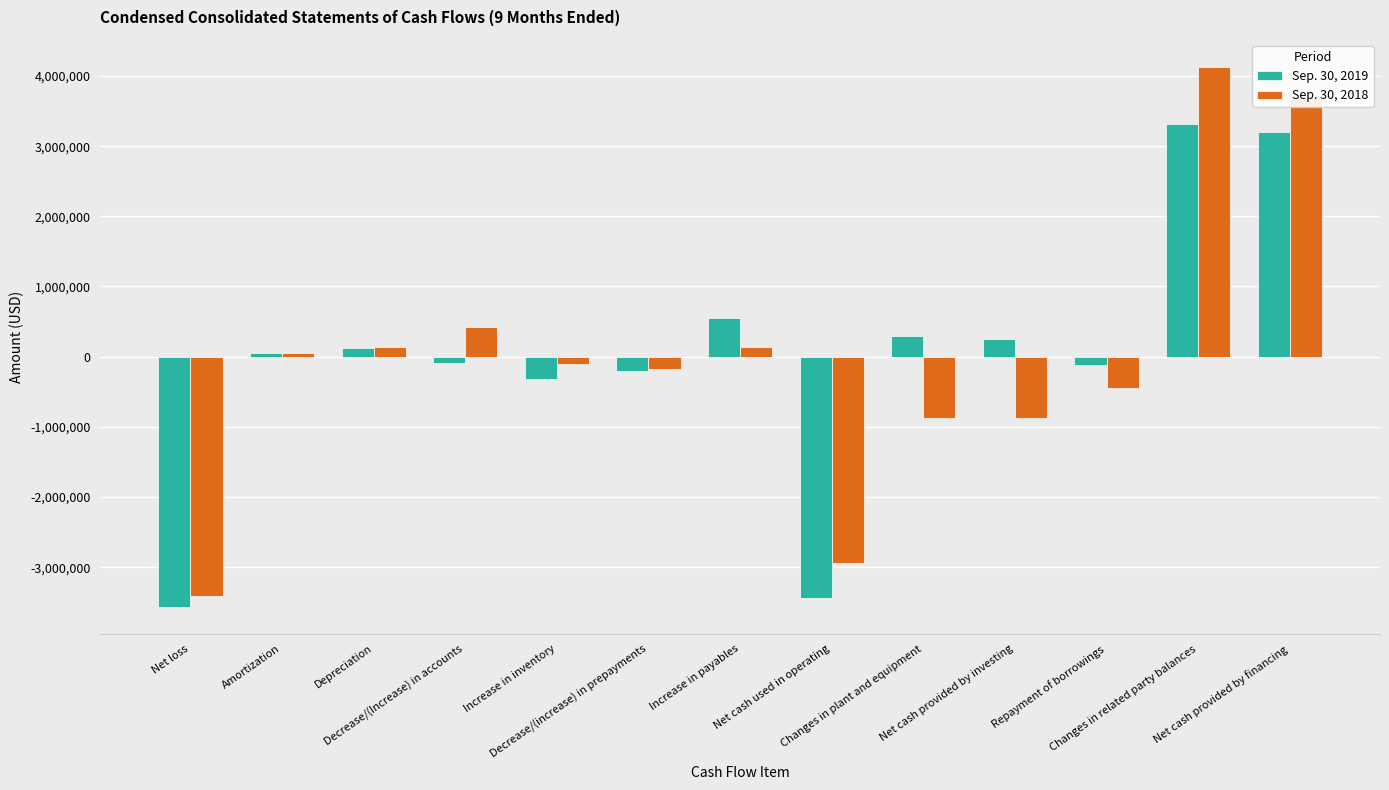

Rank the series by their maximum value, from highest to lowest.

Sep. 30, 2018, Sep. 30, 2019